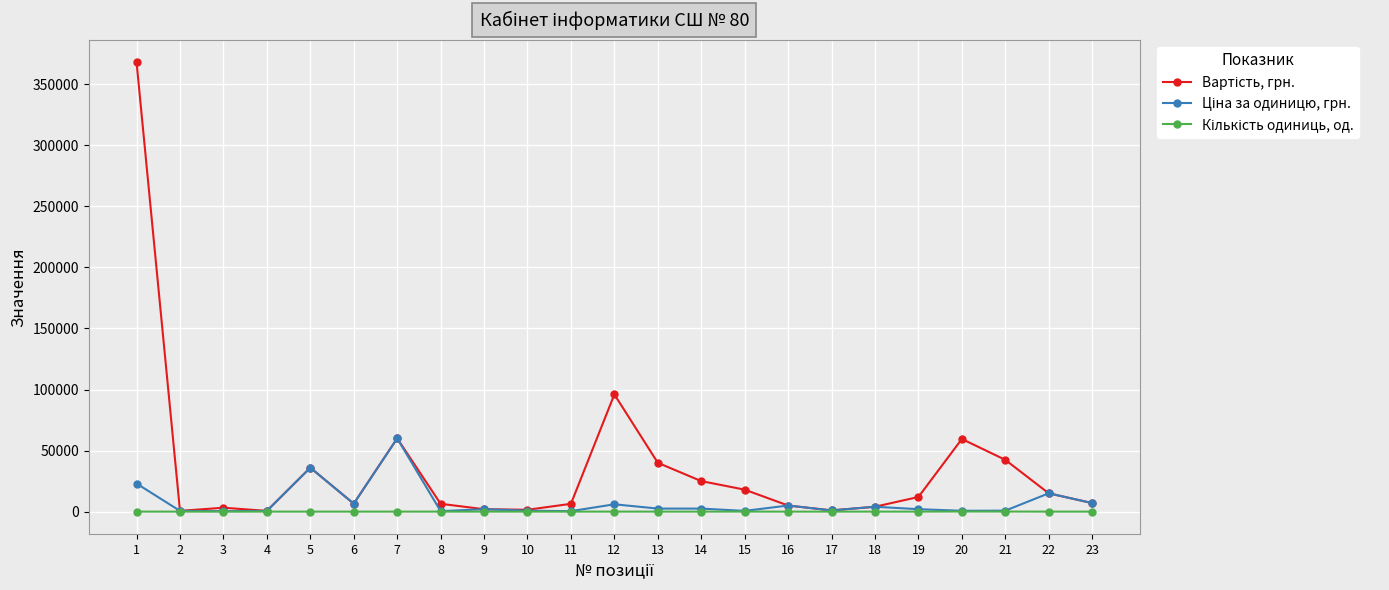

What is the greatest value displayed?

368000